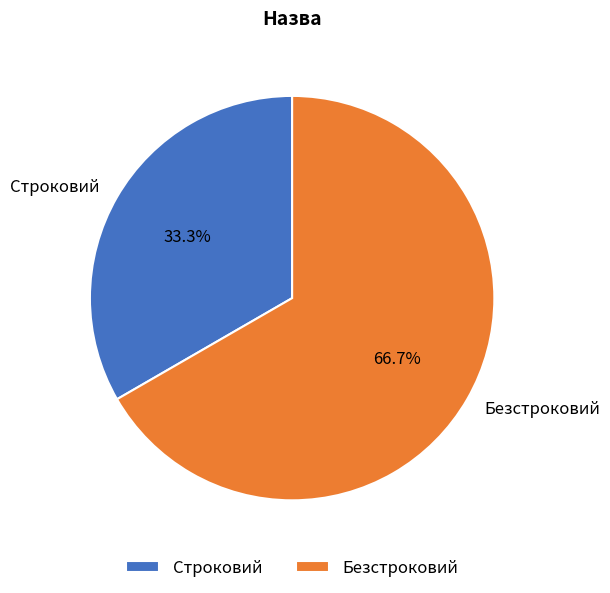

To the nearest percent, what percentage of the pie is Строковий?

33%